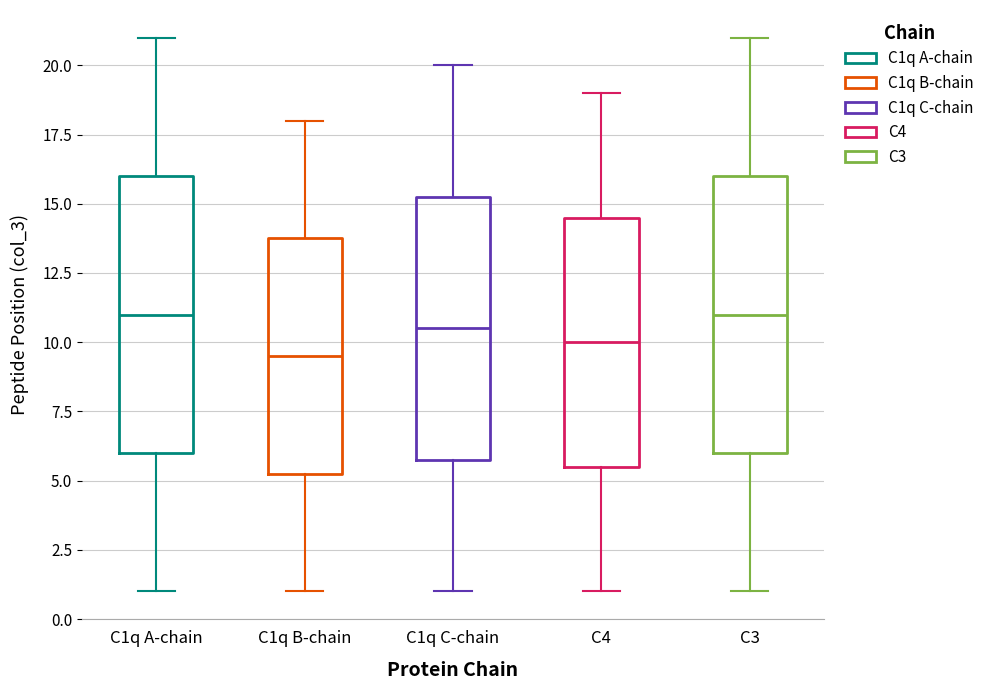

Reading left to right, transcribe this box plot: for each box, give where its median line is, the range the box spans, and where its two whiskers end, as read against the y-axis. The values are not printed on the chart, so give them approximately, as read against the axis.

C1q A-chain: median 11.0, box 6.0 to 16.0, whiskers 1.0 to 21.0
C1q B-chain: median 9.5, box 5.5 to 14.0, whiskers 1.0 to 18.0
C1q C-chain: median 10.5, box 6.0 to 15.5, whiskers 1.0 to 20.0
C4: median 10.0, box 5.5 to 14.5, whiskers 1.0 to 19.0
C3: median 11.0, box 6.0 to 16.0, whiskers 1.0 to 21.0